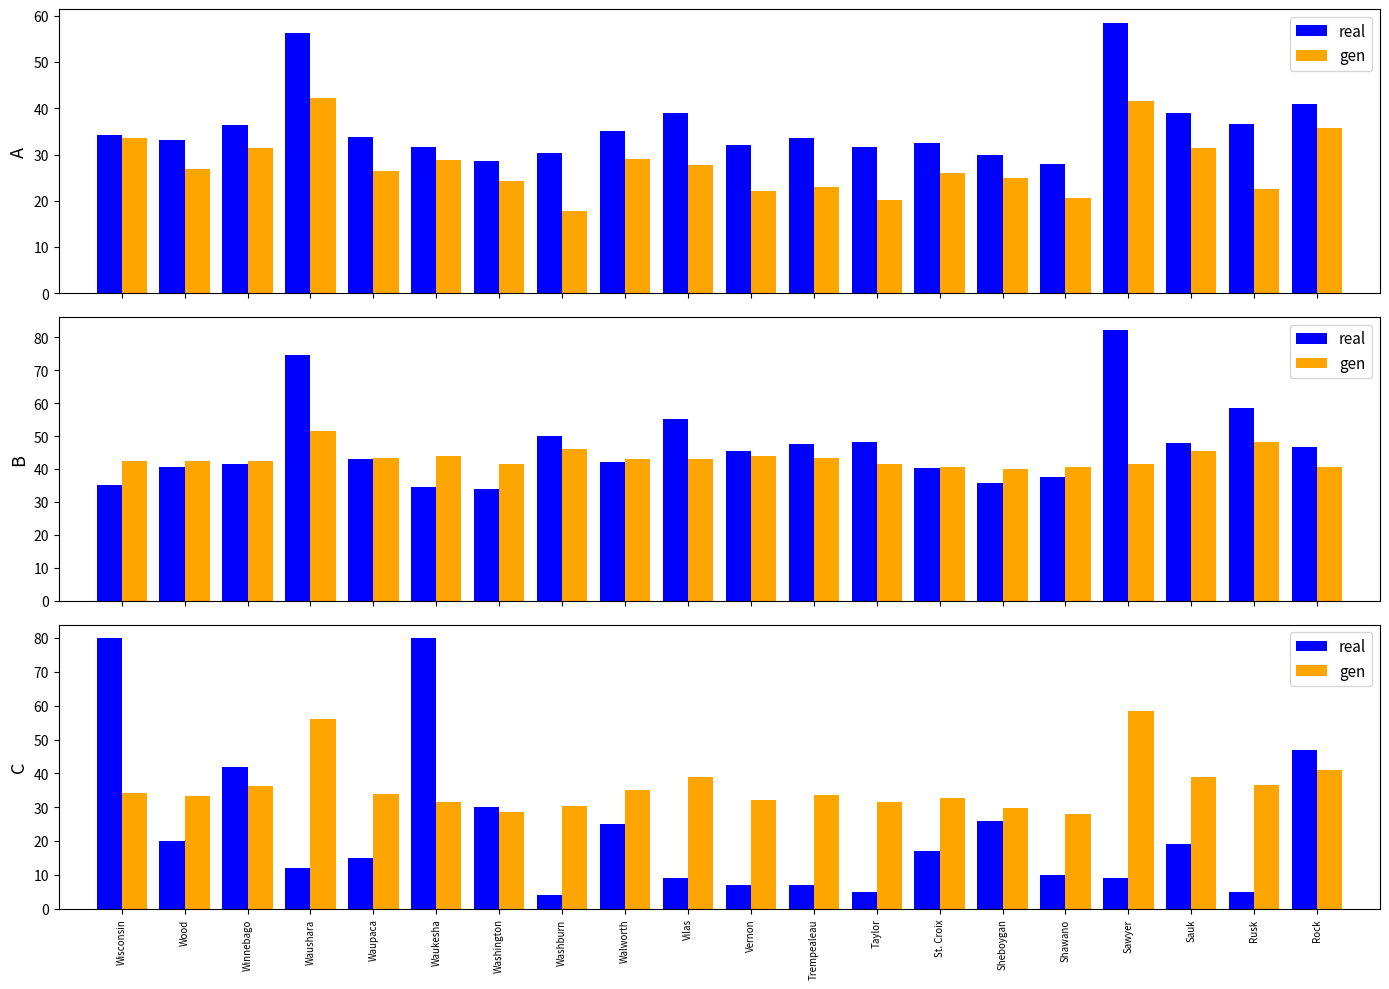

Rank the series by their average value, from highest to lowest.

gen, real